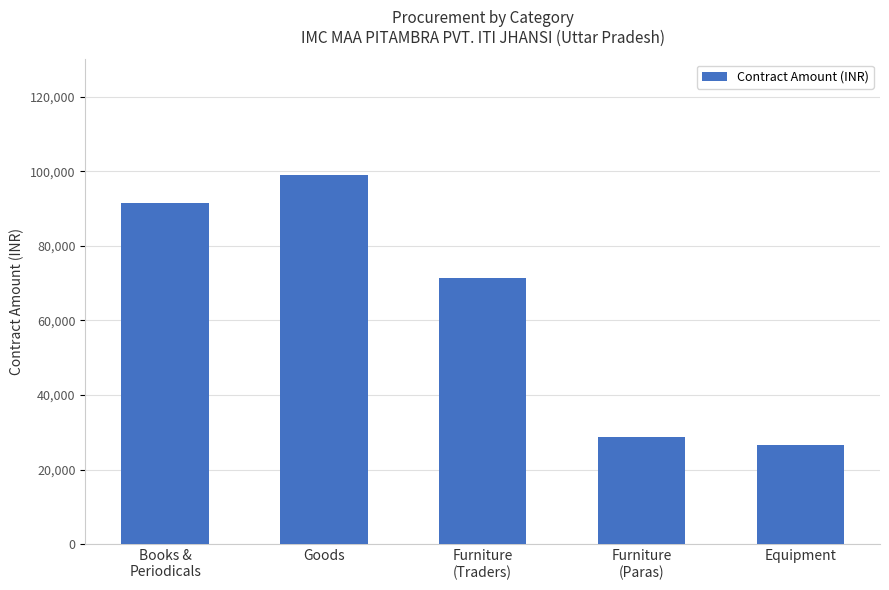

List the labels in order of value, smallest first.

Equipment, Furniture
(Paras), Furniture
(Traders), Books &
Periodicals, Goods